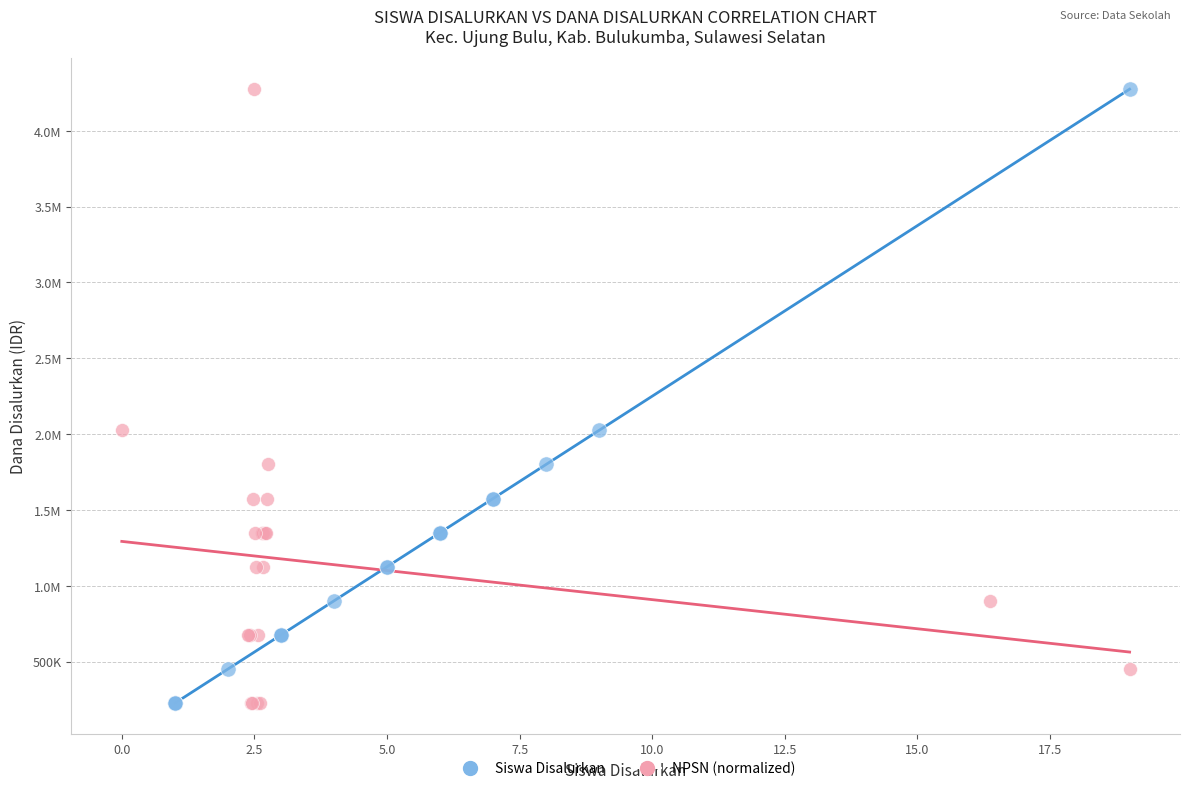

What are all the series names shown in the legend?

Siswa Disalurkan, NPSN (normalized)